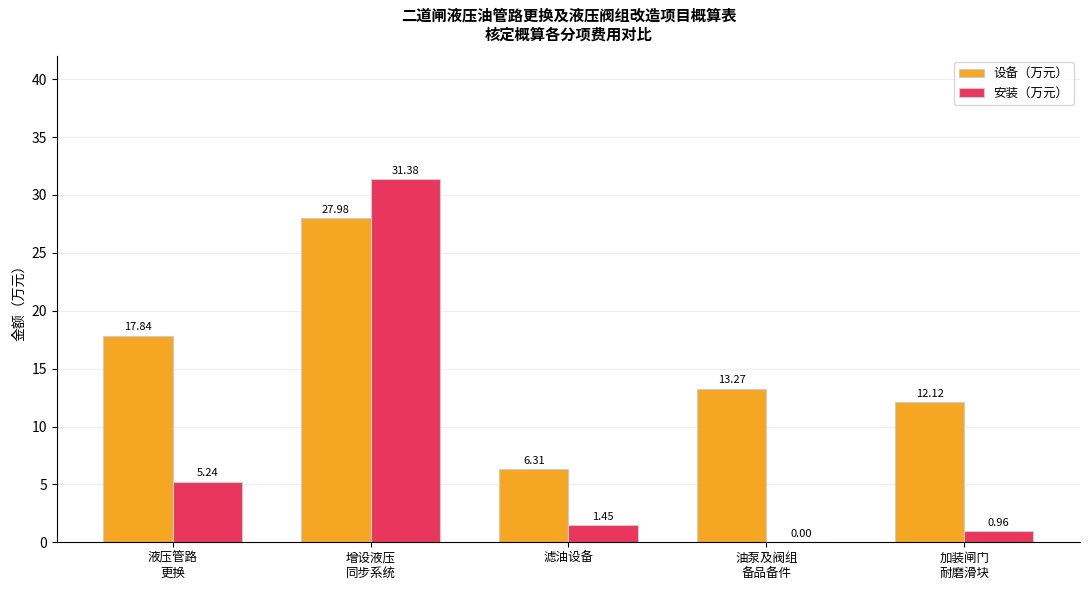

Which series has the largest total across all categories?

设备（万元）